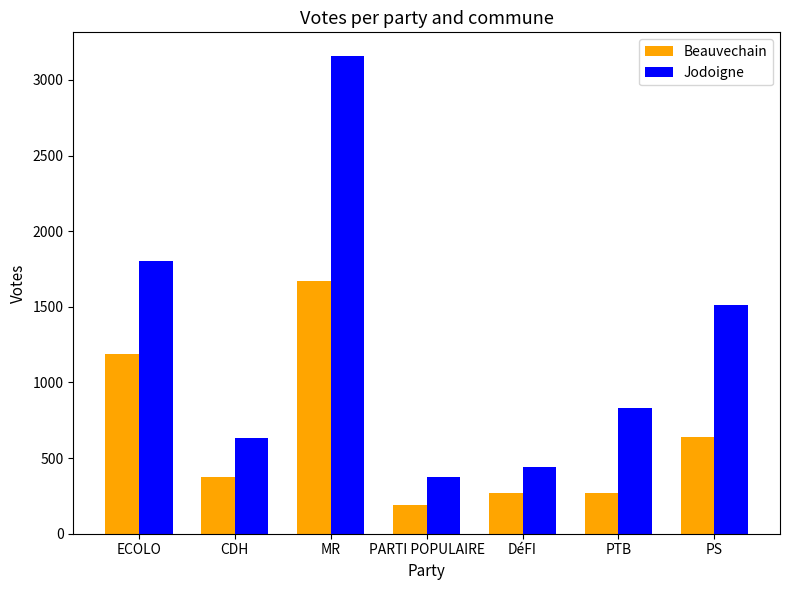

Is it true that Jodoigne equals 2877 at ECOLO?

False